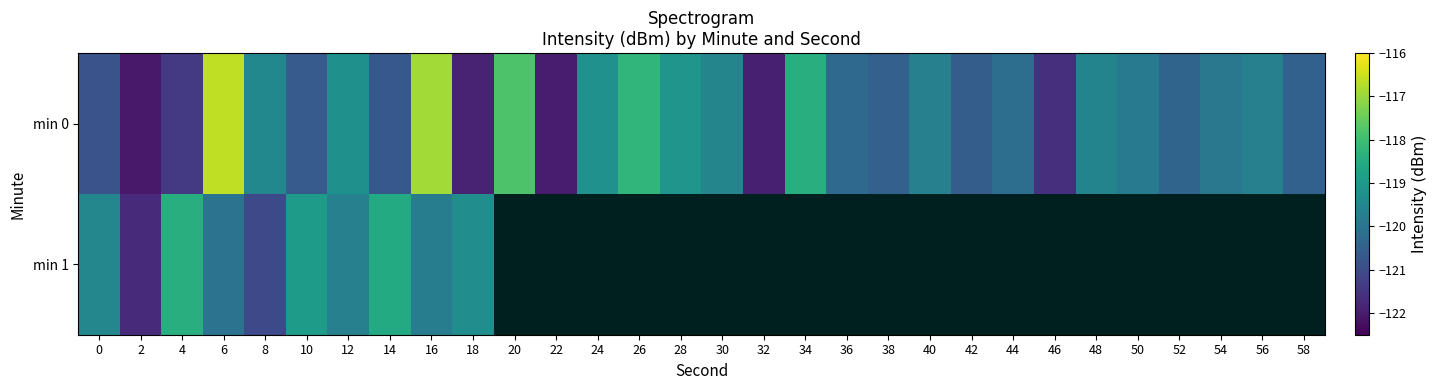

Which series has the largest total across all categories?

min 0